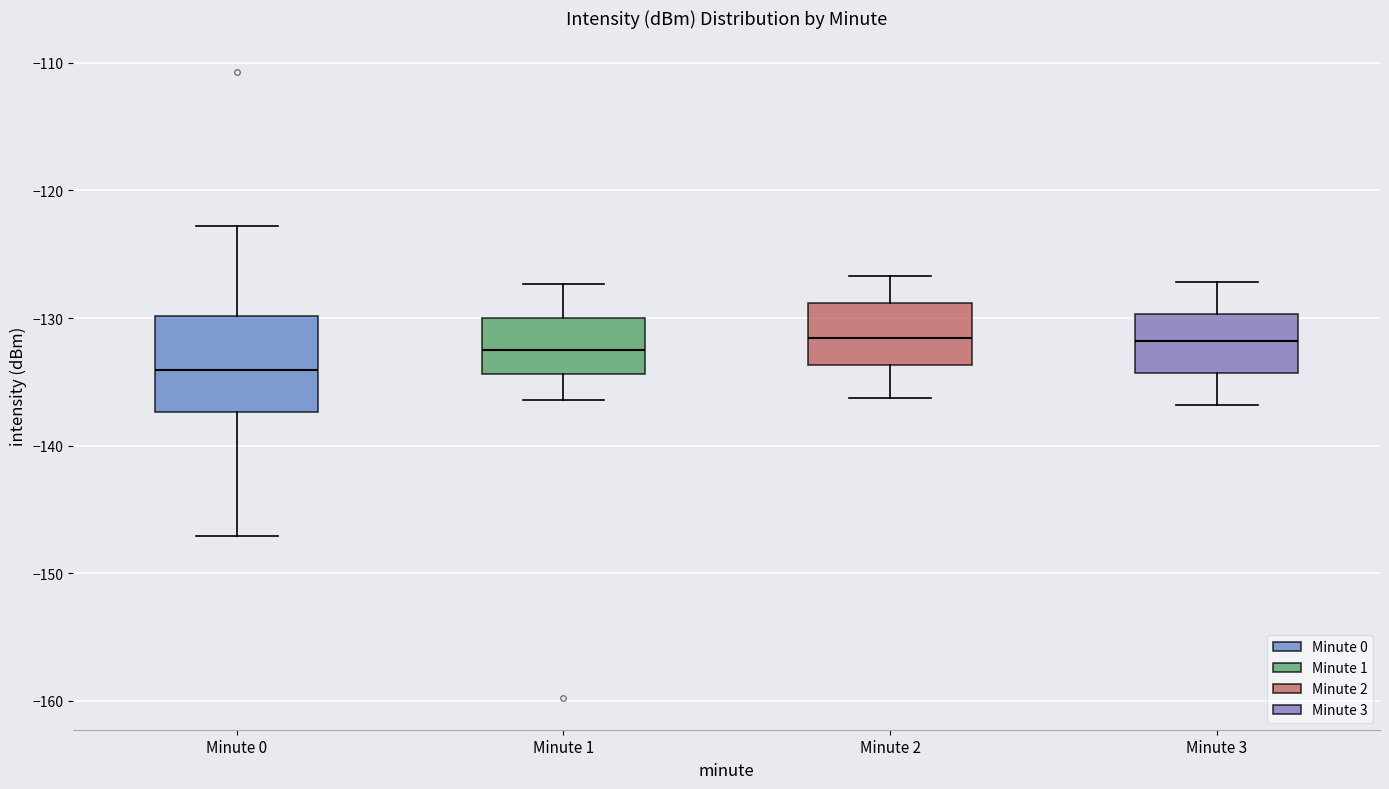

Where is the upper edge of the box for Minute 0 on the y-axis? The values are not printed on the chart, so give them approximately, as read against the axis.

-130